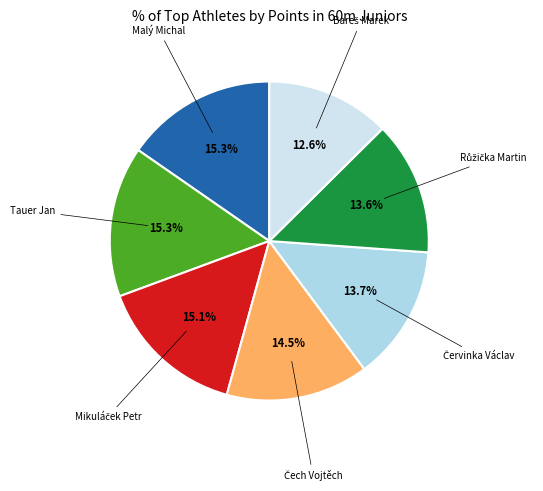

Is there a majority slice in this chart?

No